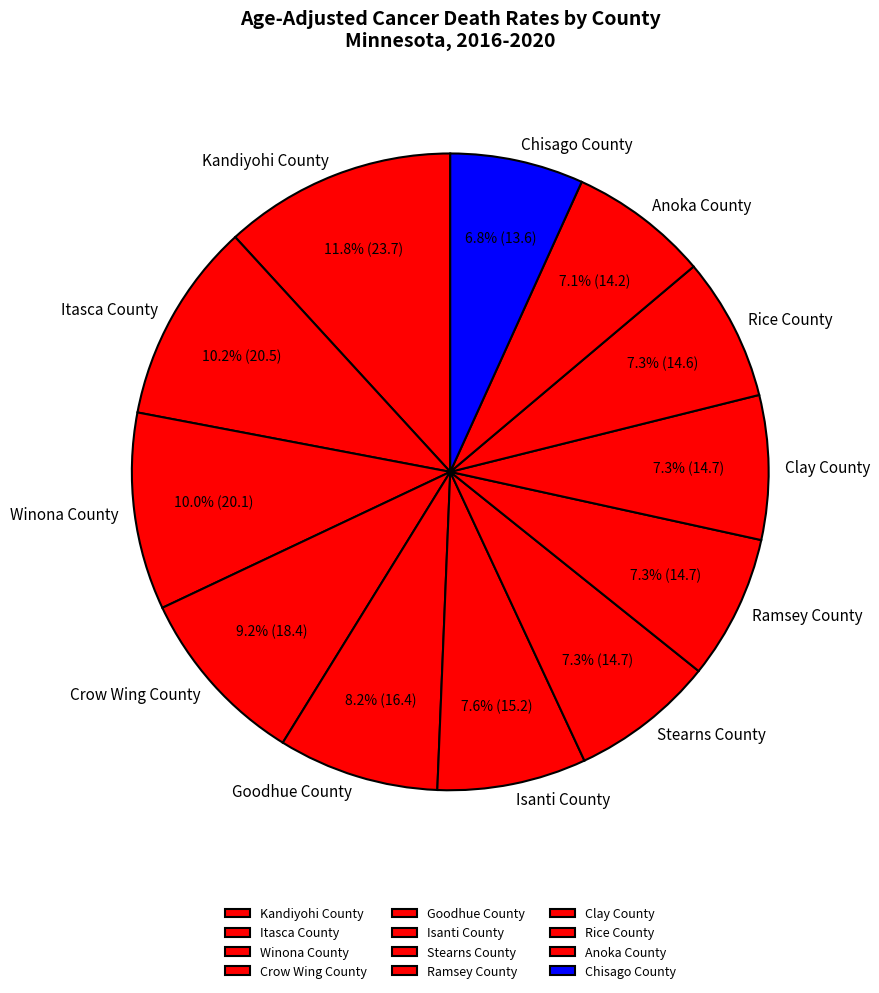

To the nearest percent, what percentage of the pie is Crow Wing County?

9%